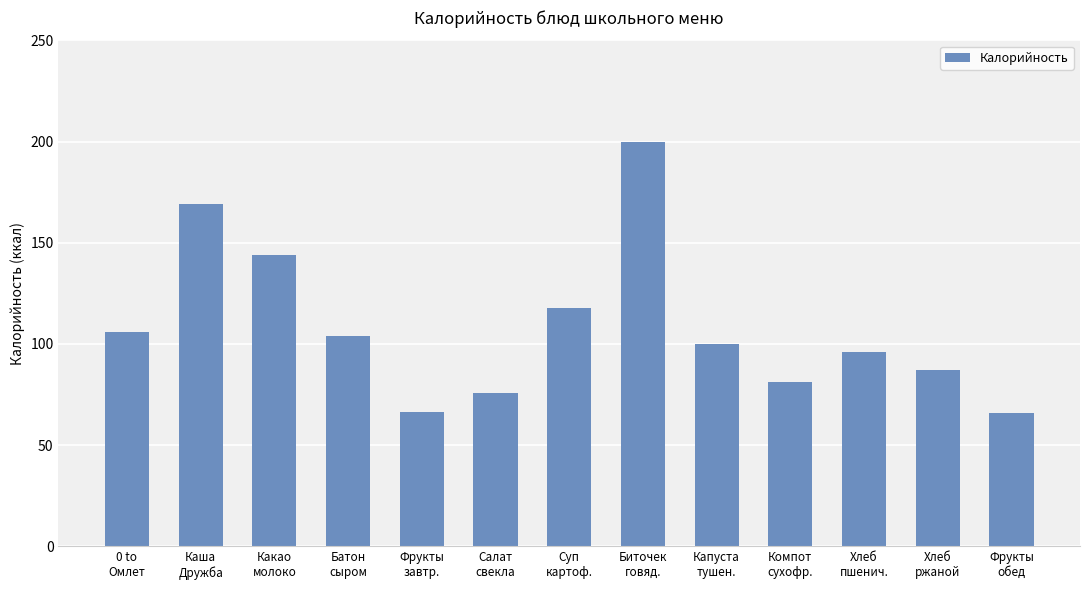

What is the maximum value shown in the chart?

200.0